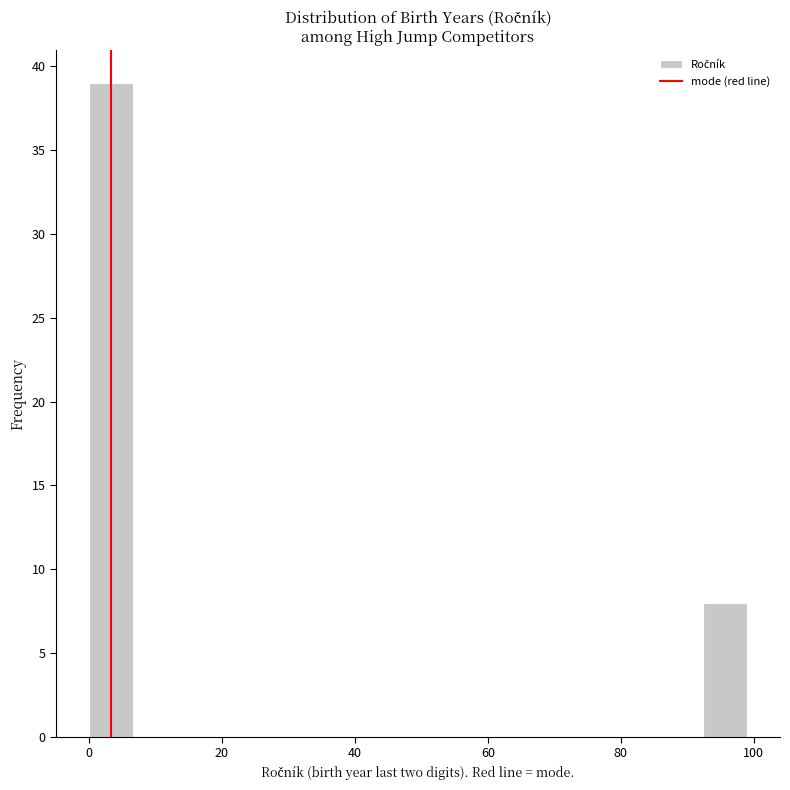

Around what value on the x-axis is the tallest bar? Give the approximate position of its centre, as read against the axis.

4